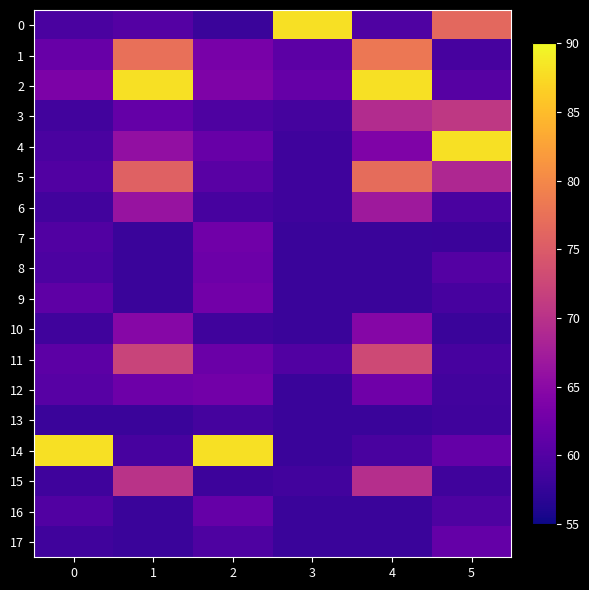

List the series in order of their peak value, lowest first.

13, 17, 16, 8, 7, 12, 9, 10, 6, 15, 3, 11, 5, 1, 0, 2, 4, 14